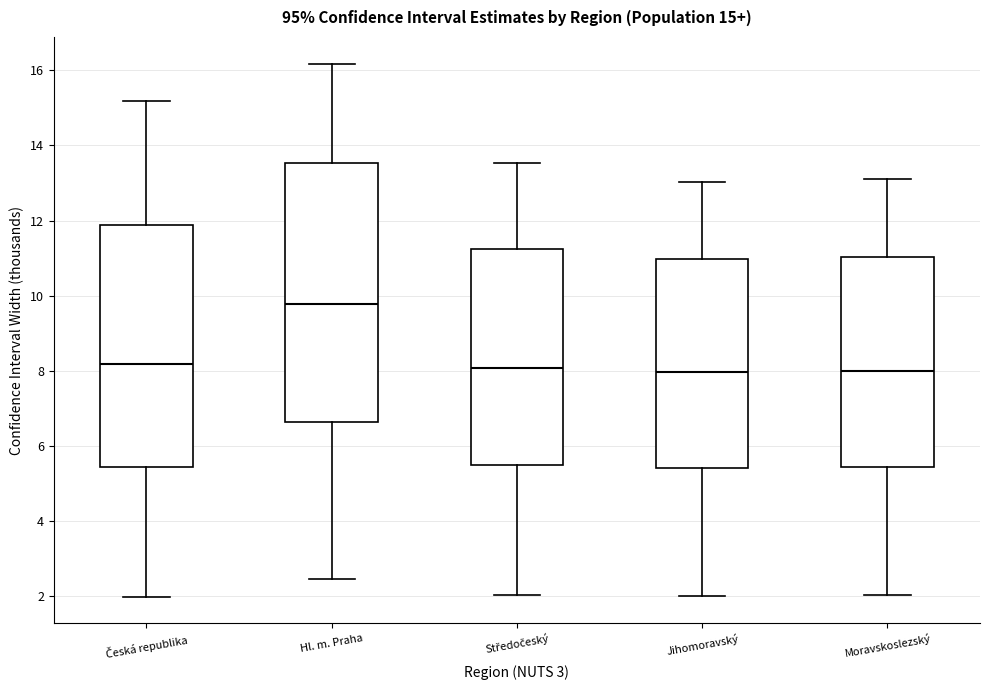

Which box is the tallest, from its lower edge to its upper edge?

Hl. m. Praha